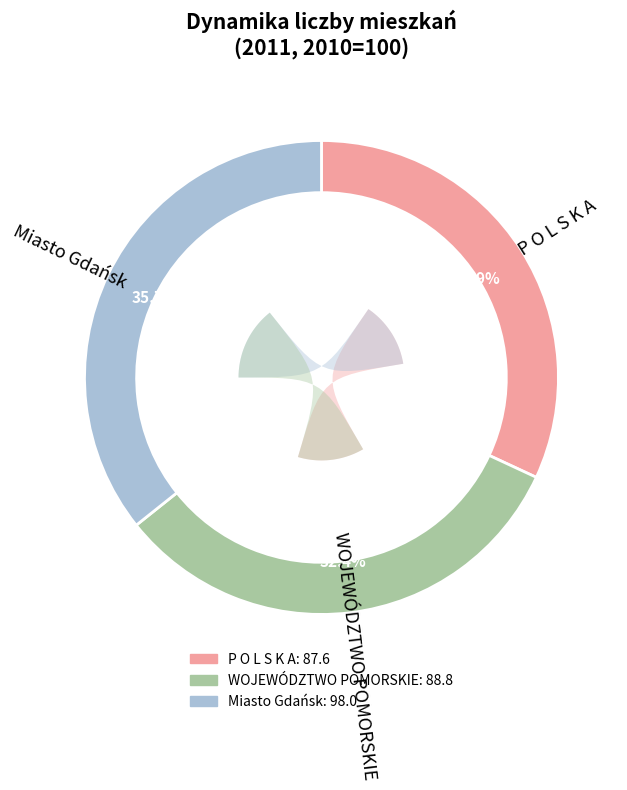

Which slice is the smallest?

P O L S K A